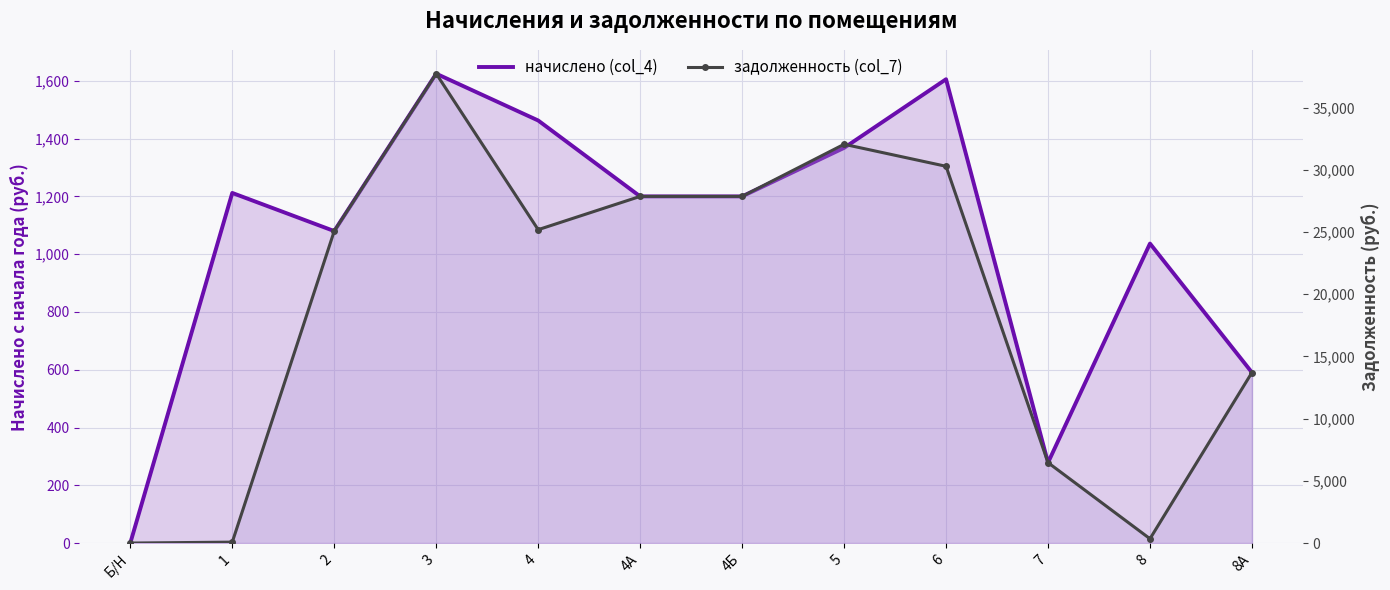

Between 6 and 8, which series saw the biggest shift?

задолженность (col_7)